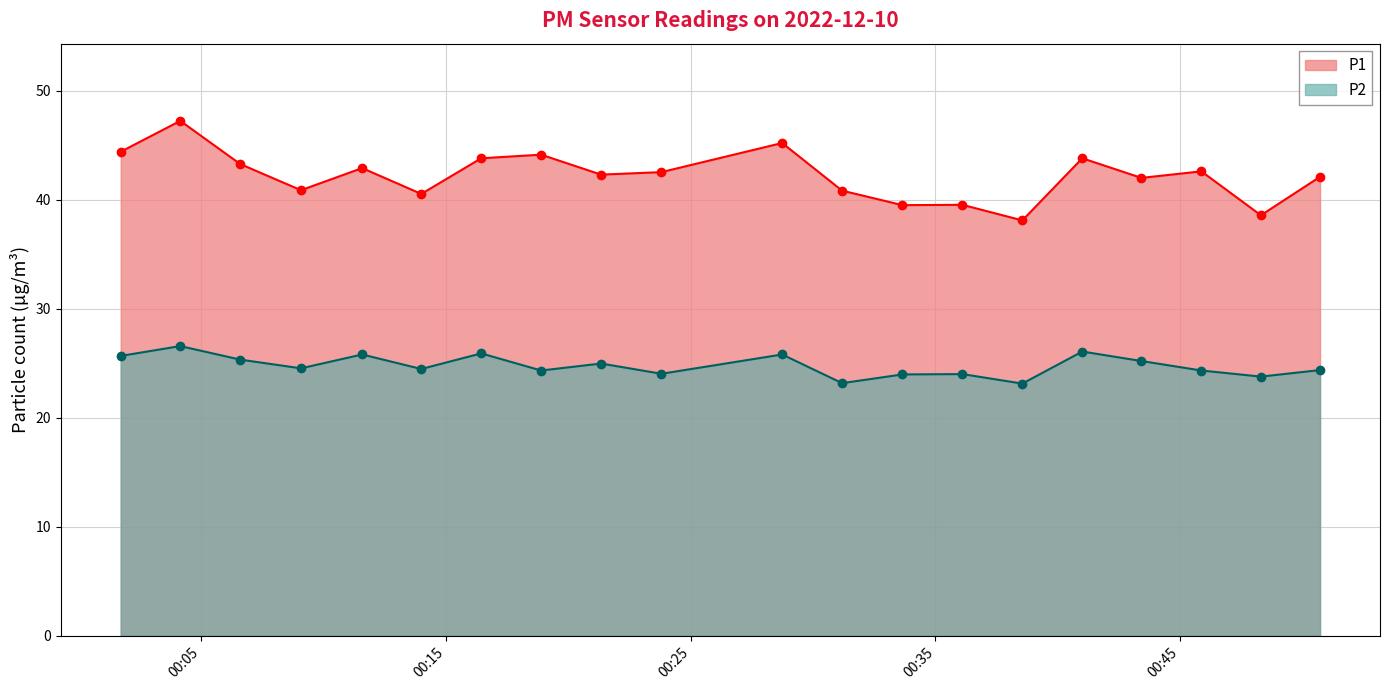

What is the difference between the highest and lowest values at 2022-12-10T00:28:44?

19.4